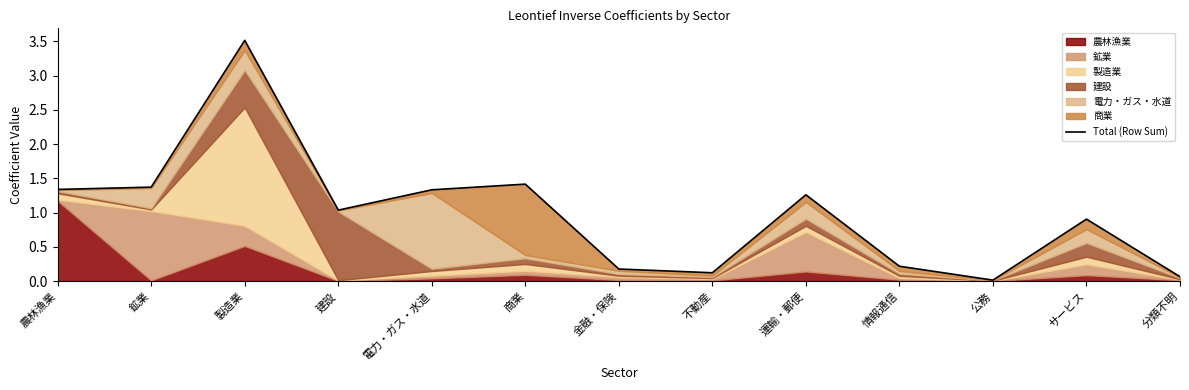

Rank the categories by value from lowest to highest.

公務, 分類不明, 不動産, 金融・保険, 情報通信, サービス, 建設, 運輸・郵便, 電力・ガス・水道, 農林漁業, 鉱業, 商業, 製造業